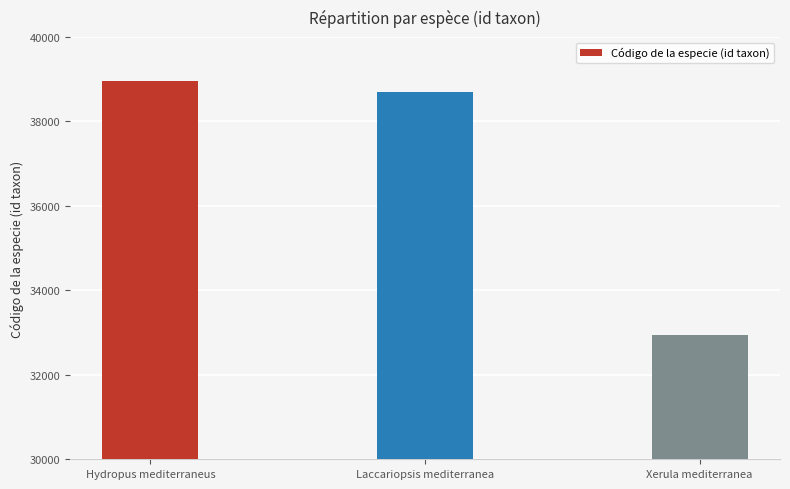

What is the sum of all values?

110590